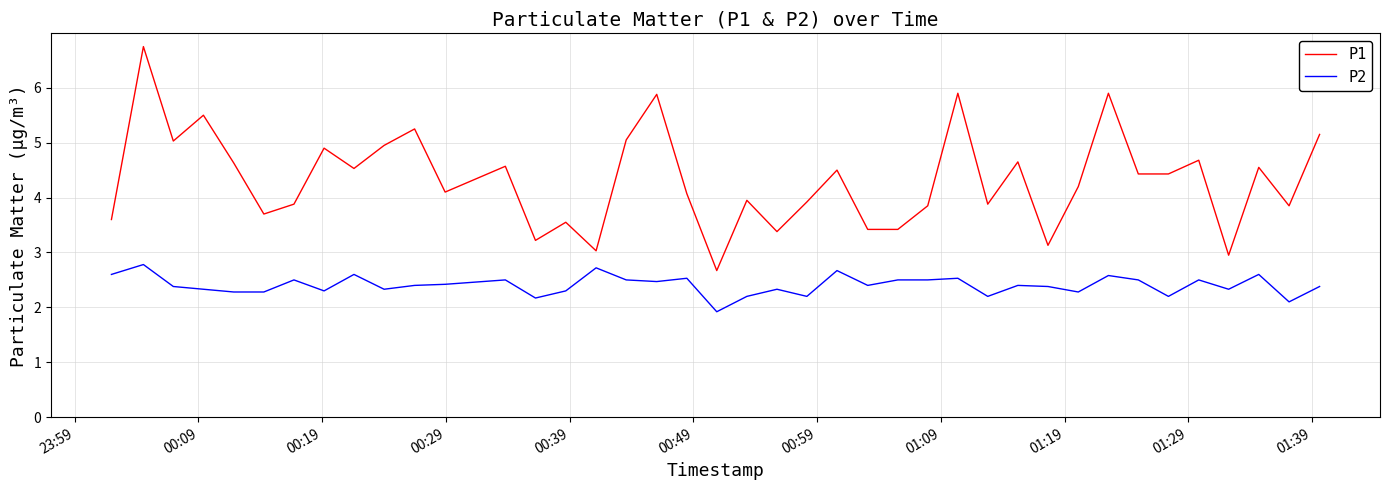

True or false: P1 and P2 cross at least once.

False